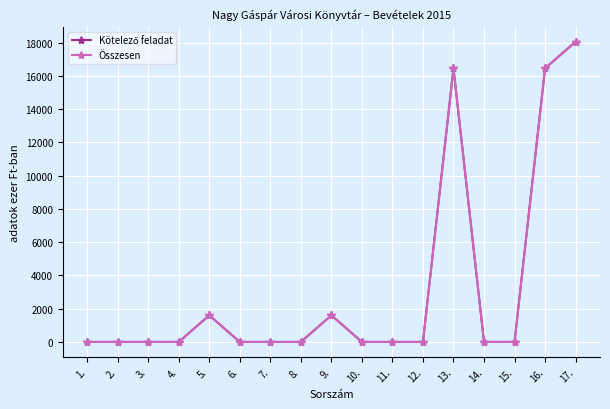

Does the chart have visible grid lines?

Yes